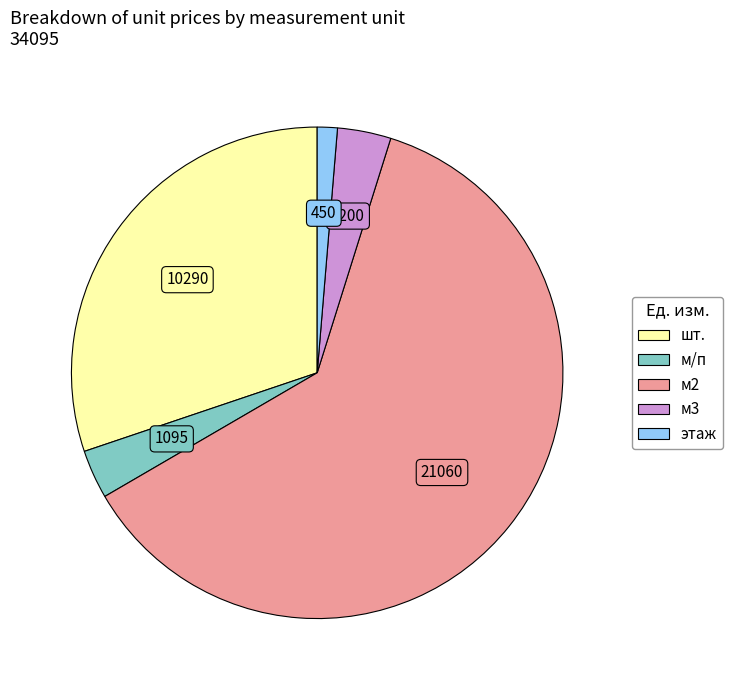

Which category accounts for the majority?

м2